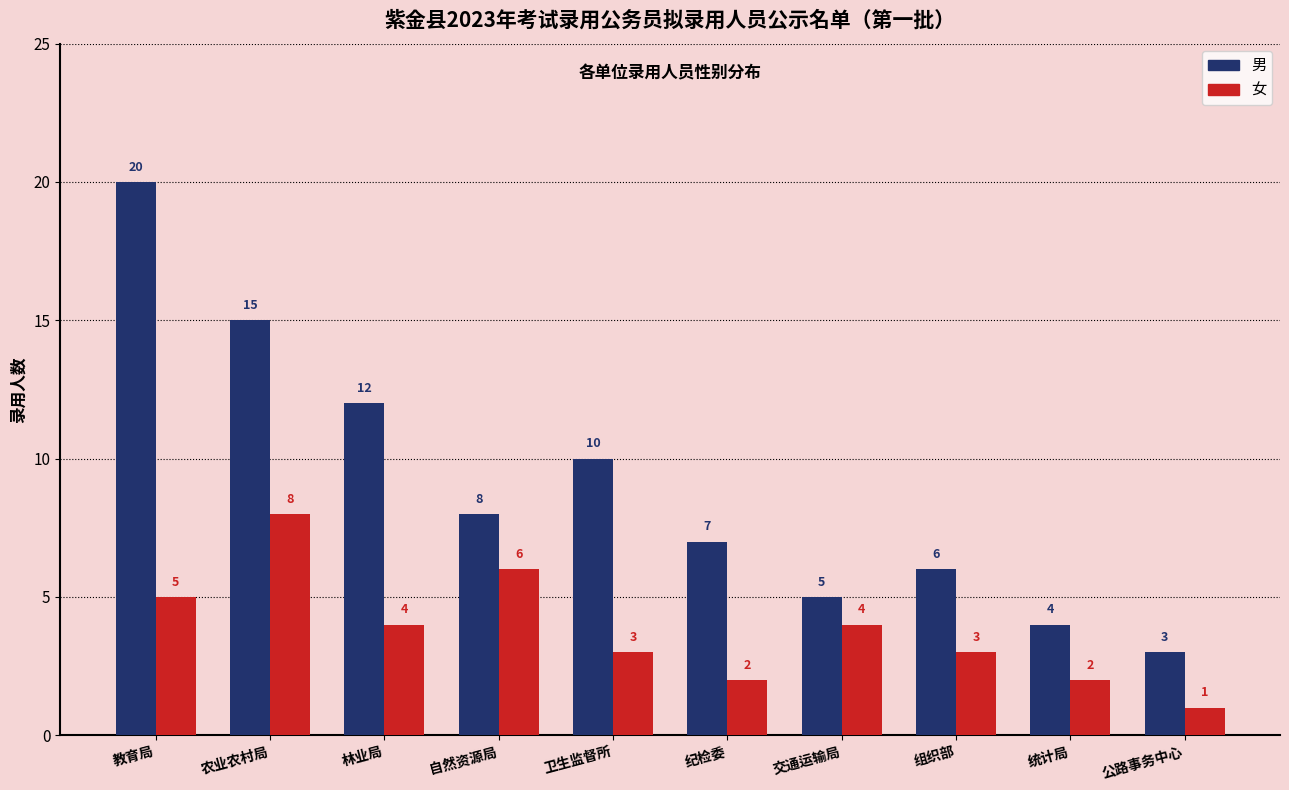

What is the lowest value of the 女 series?

1